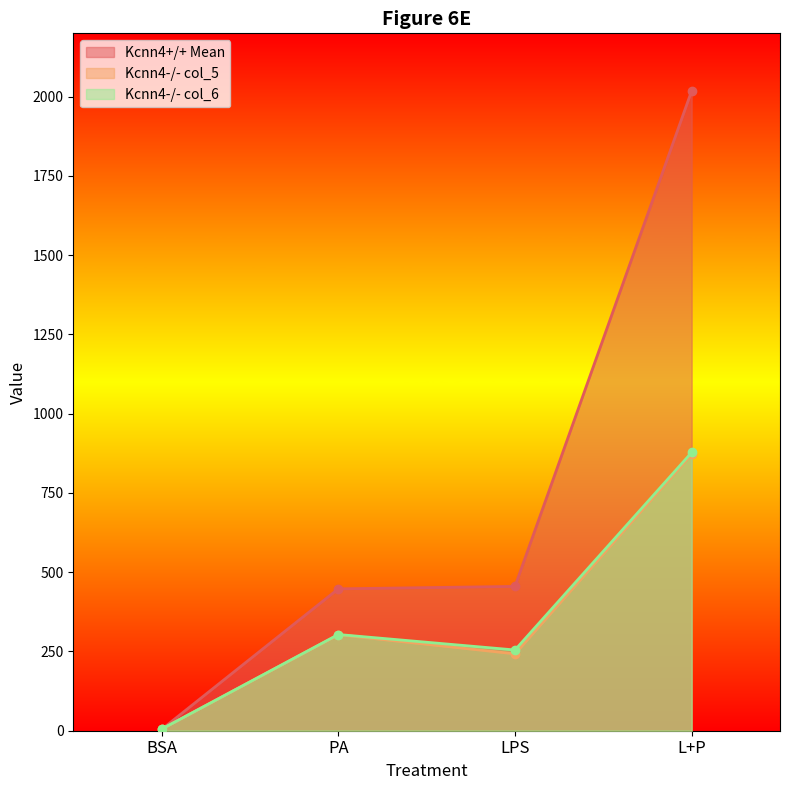

Is the value of Kcnn4-/- col_6 at LPS greater than the value of Kcnn4+/+ Mean at LPS?

No